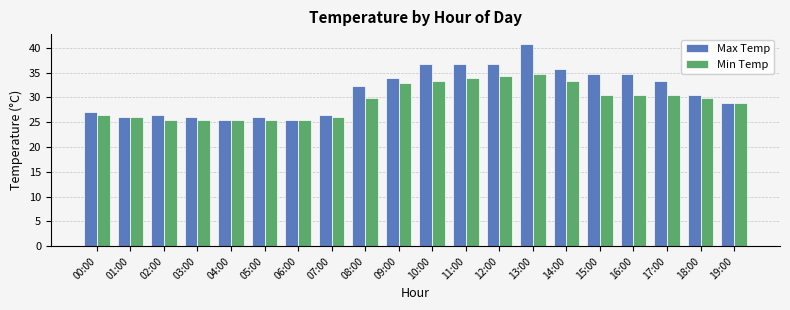

What is the total value across all series at 05:00?

51.5